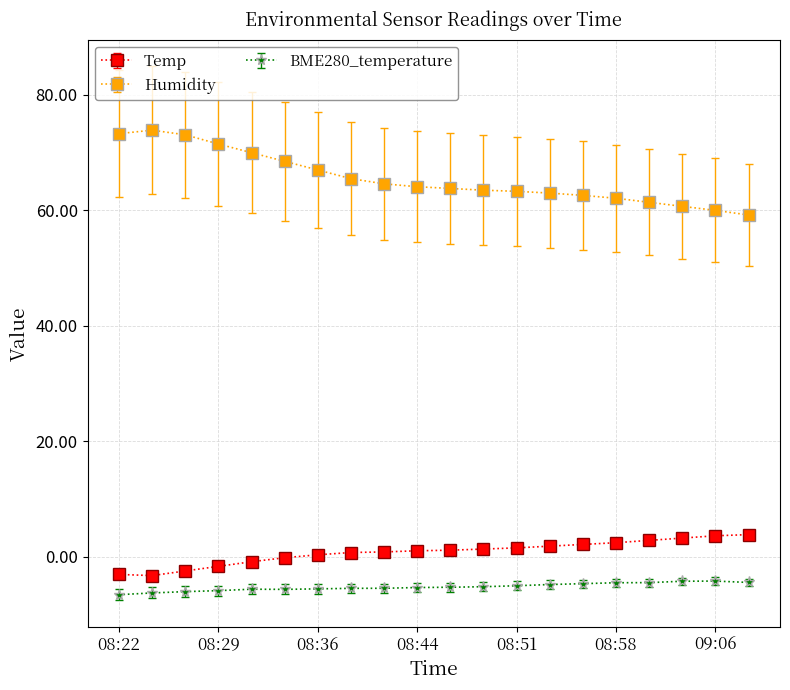

At how many categories does at least one series exceed 43?

20